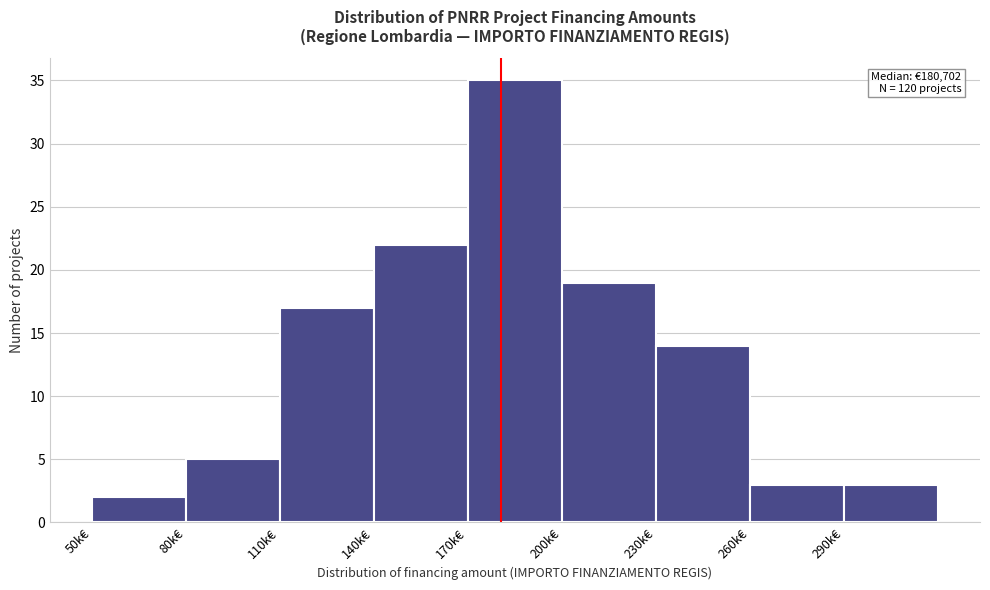

Reading left to right, transcribe all the data shown in this chart.

2	5	17	22	35	19	14	3	3